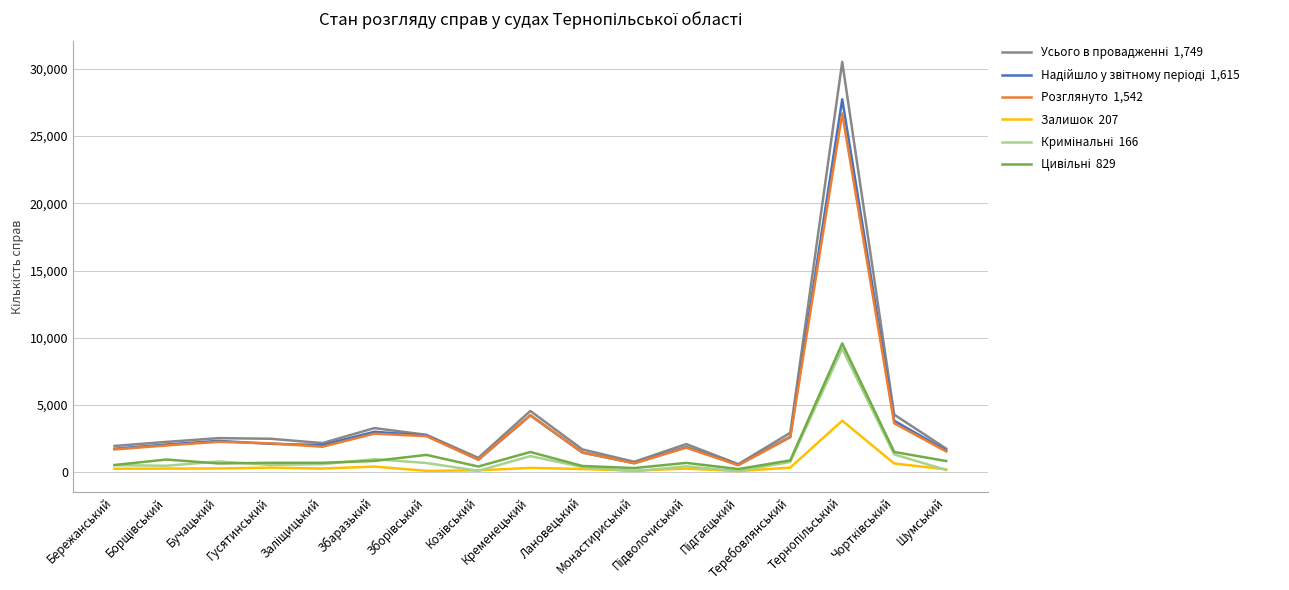

How many lines are shown in the chart?

6